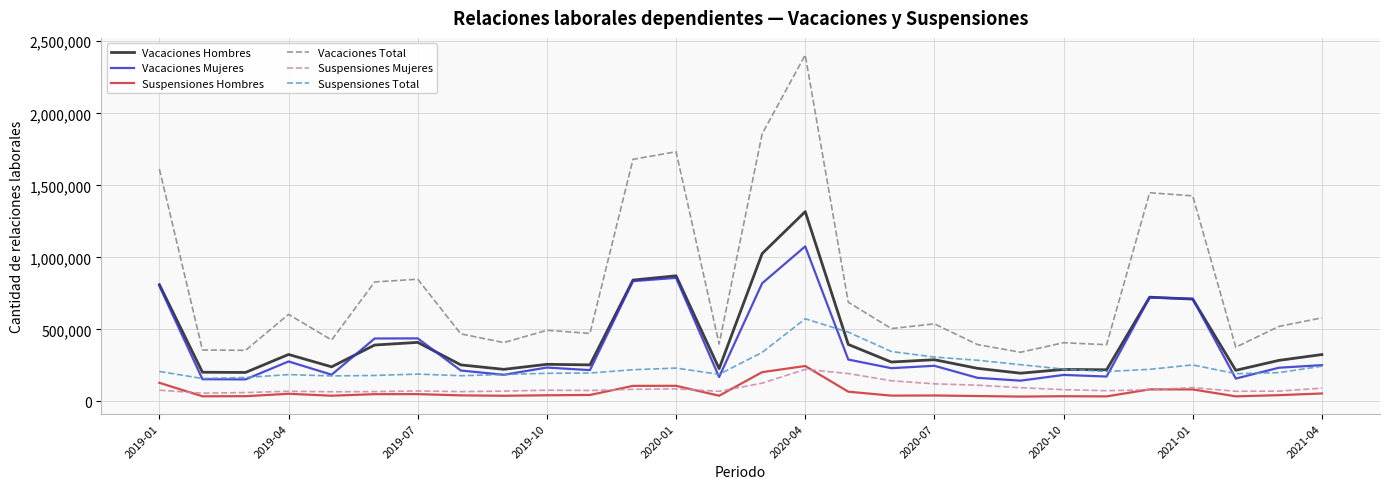

What is the lowest value of the Vacaciones Total series?

341374